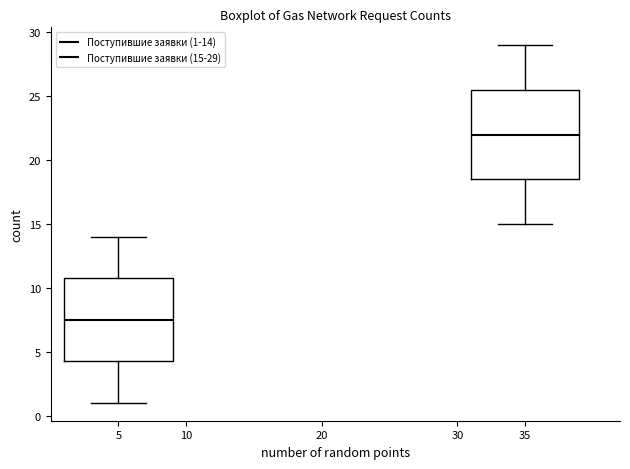

Where does the lower whisker of the box at x = 5 end on the y-axis? The values are not printed on the chart, so give them approximately, as read against the axis.

1.0